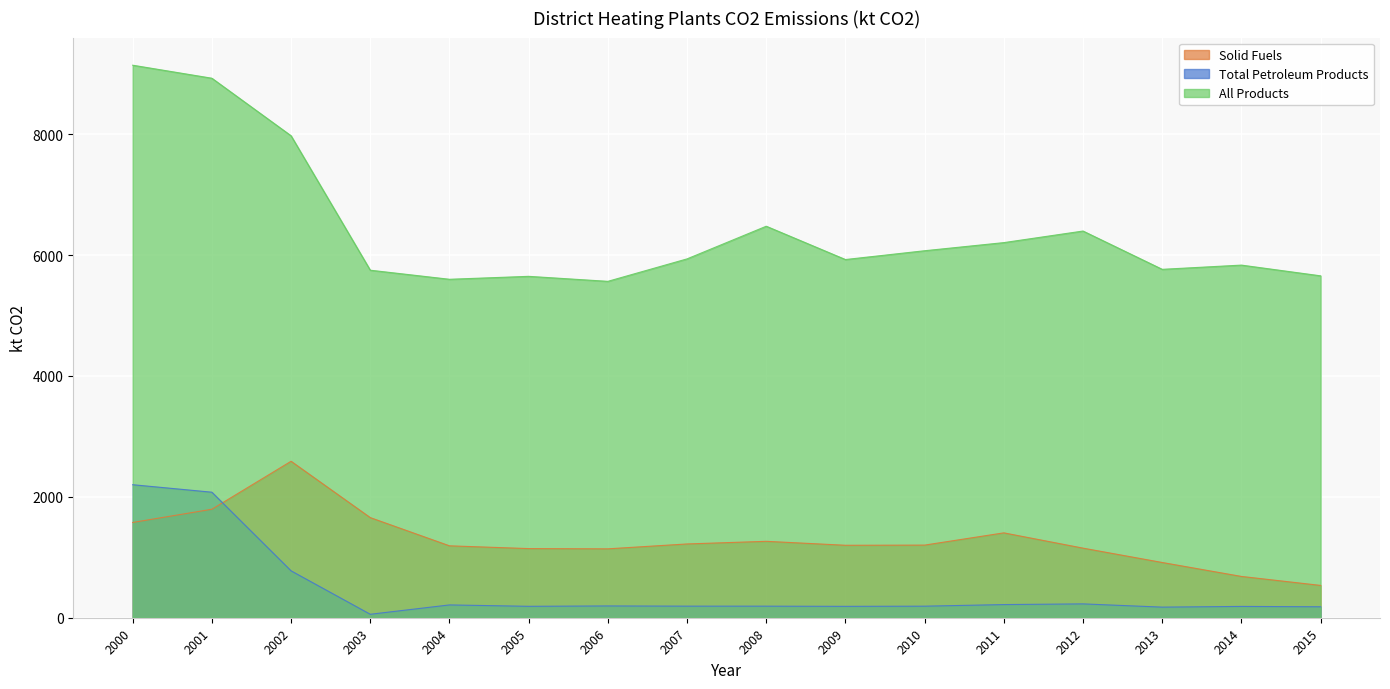

Between 2001 and 2002, which series saw the biggest shift?

Total Petroleum Products